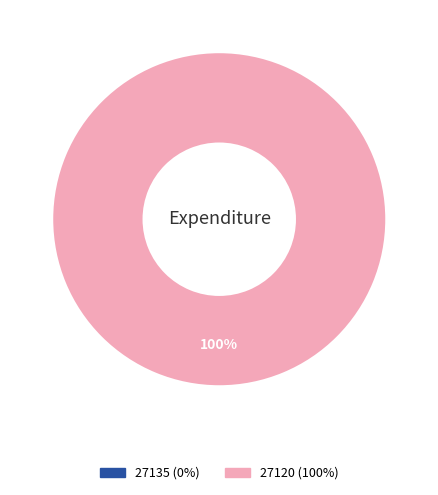

Rank the categories by value from lowest to highest.

27135, 27120